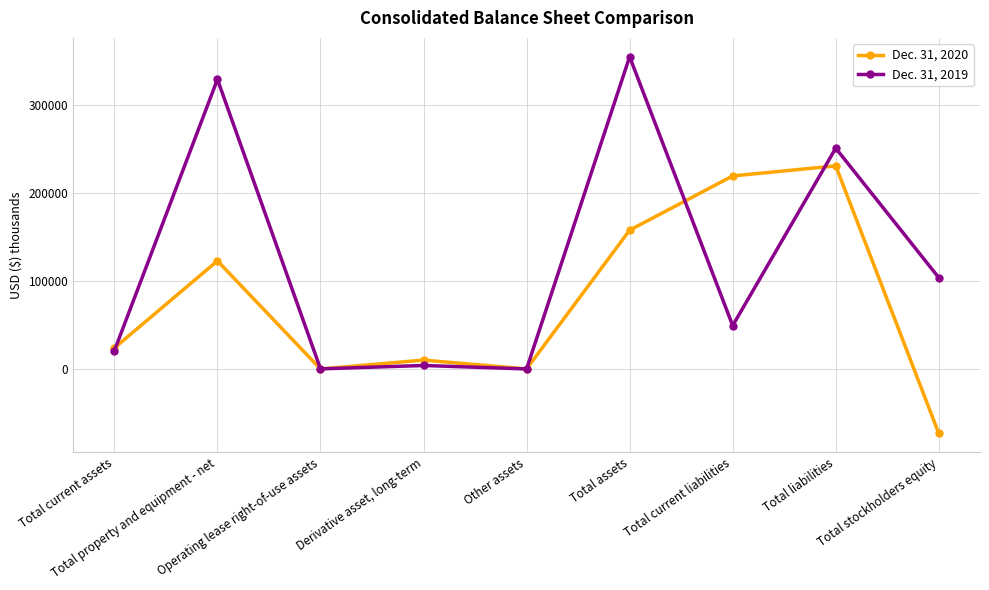

What is the average value of the Dec. 31, 2020 series?

76956